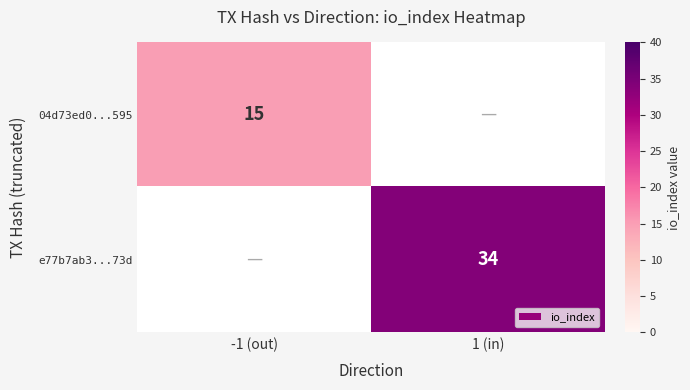

How many categories are shown in the chart?

2